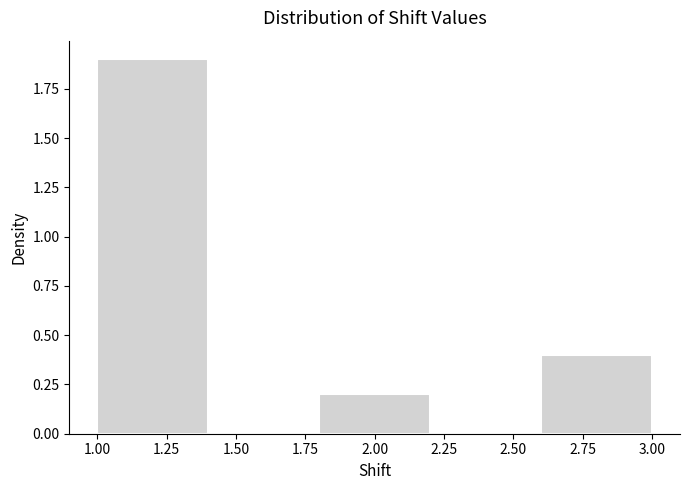

Over which range of the x-axis is the bar tallest?

1.0 to 1.4